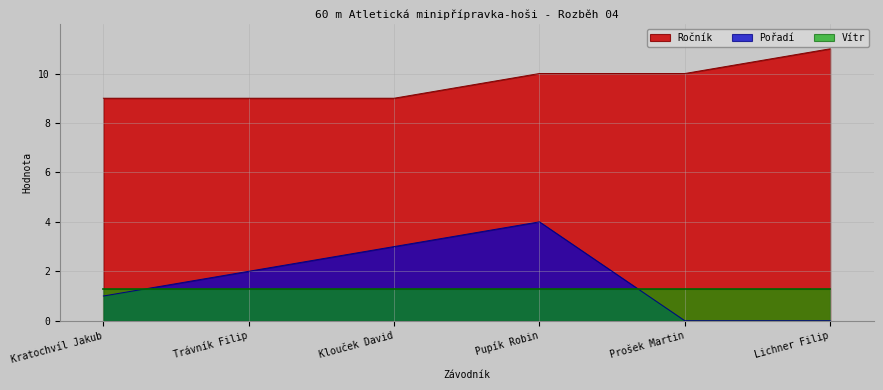

How many positive values does the Pořadí series have?

4